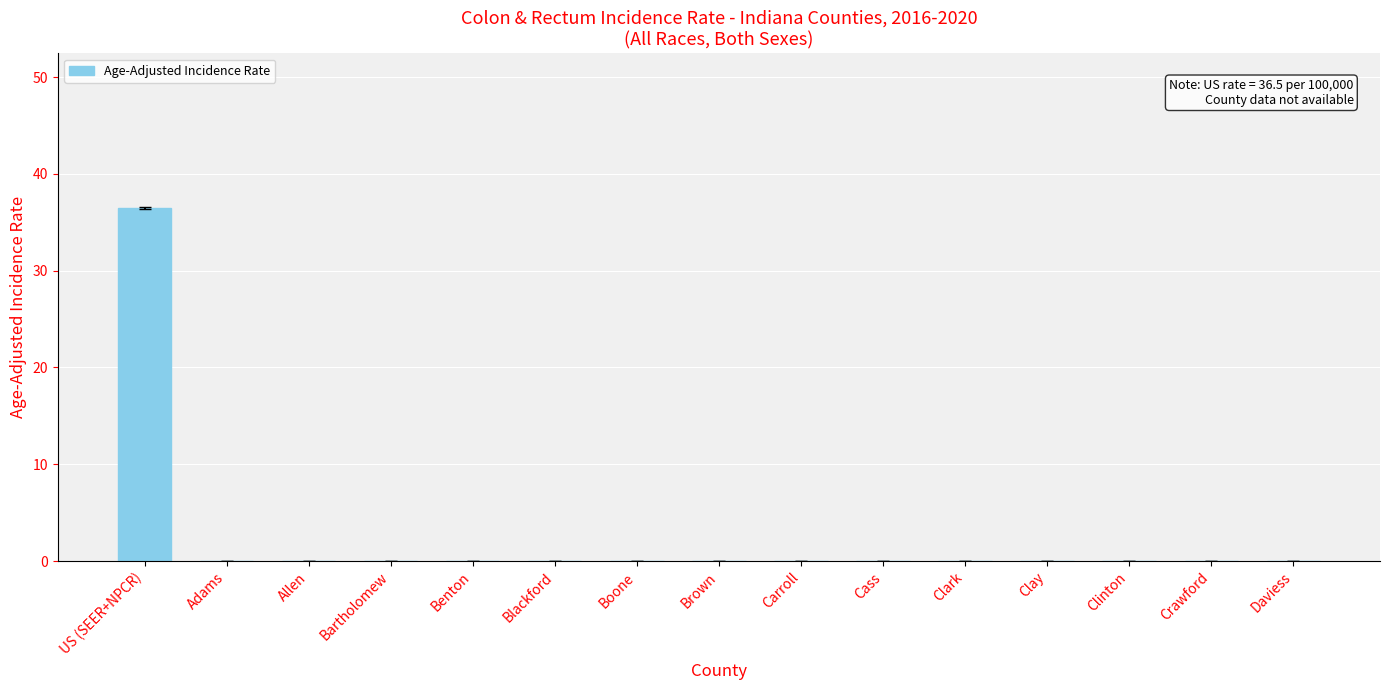

Which category has the highest value across all series?

US (SEER+NPCR)